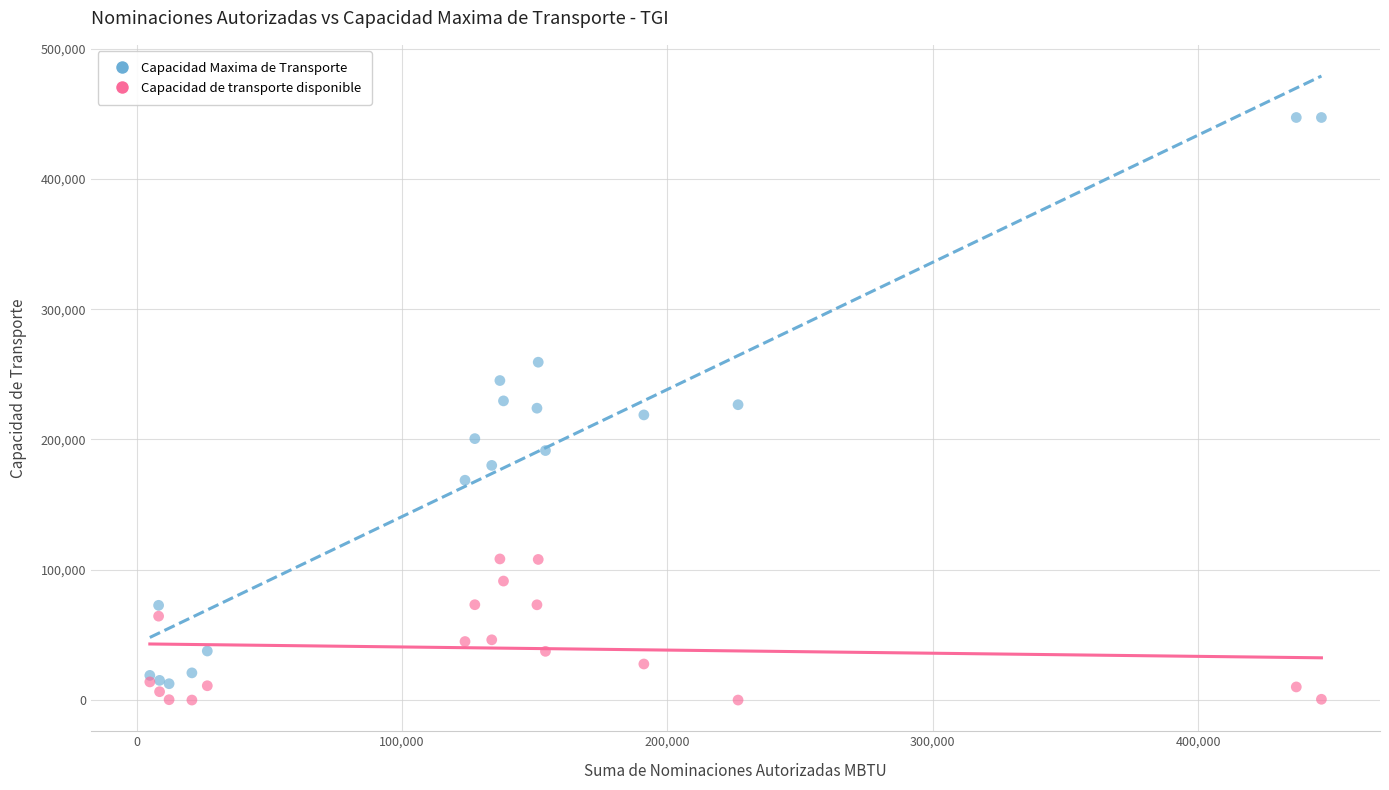

Which series contains the highest Y value?

Capacidad Maxima de Transporte